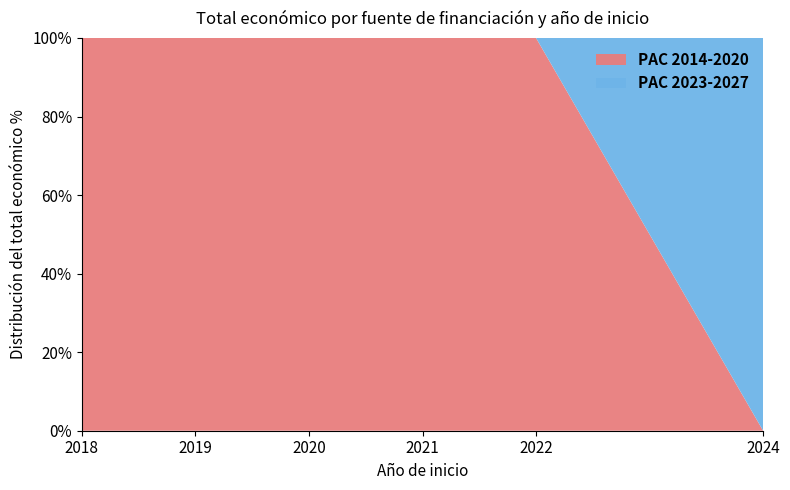

What is the maximum value for PAC 2014-2020?

100